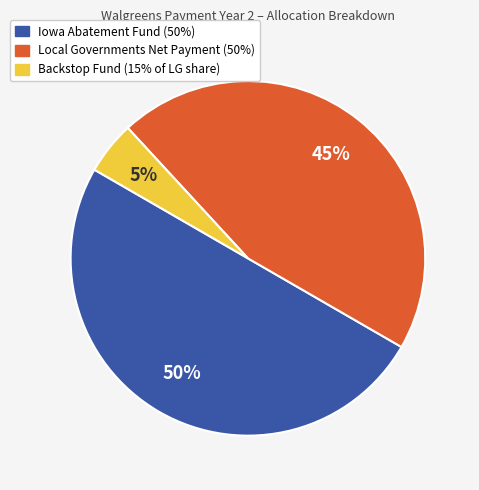

To the nearest percent, what is the difference between the Iowa Abatement Fund (50%) and Backstop Fund (15% of LG share) slice percentages?

45%